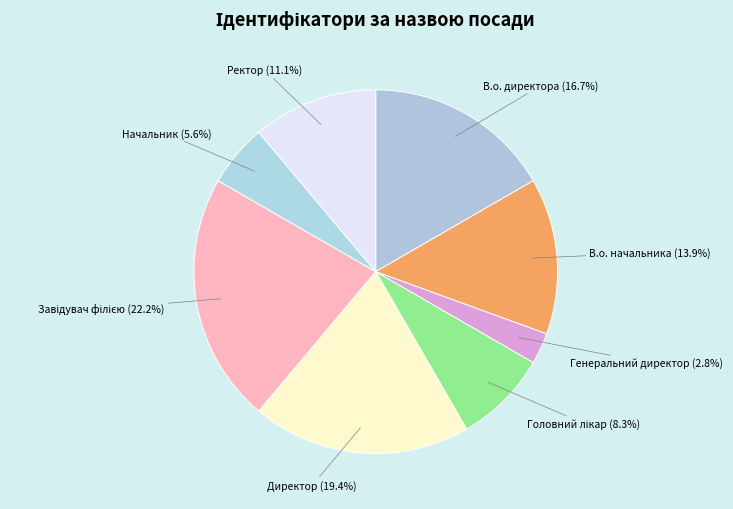

Which slice is the smallest?

Генеральний директор